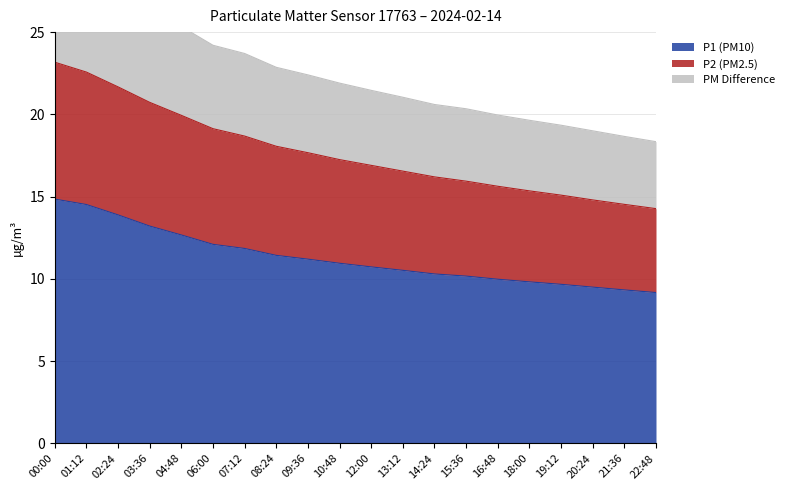

Is it true that P1 (PM10) equals 18.6 at 06:00?

False